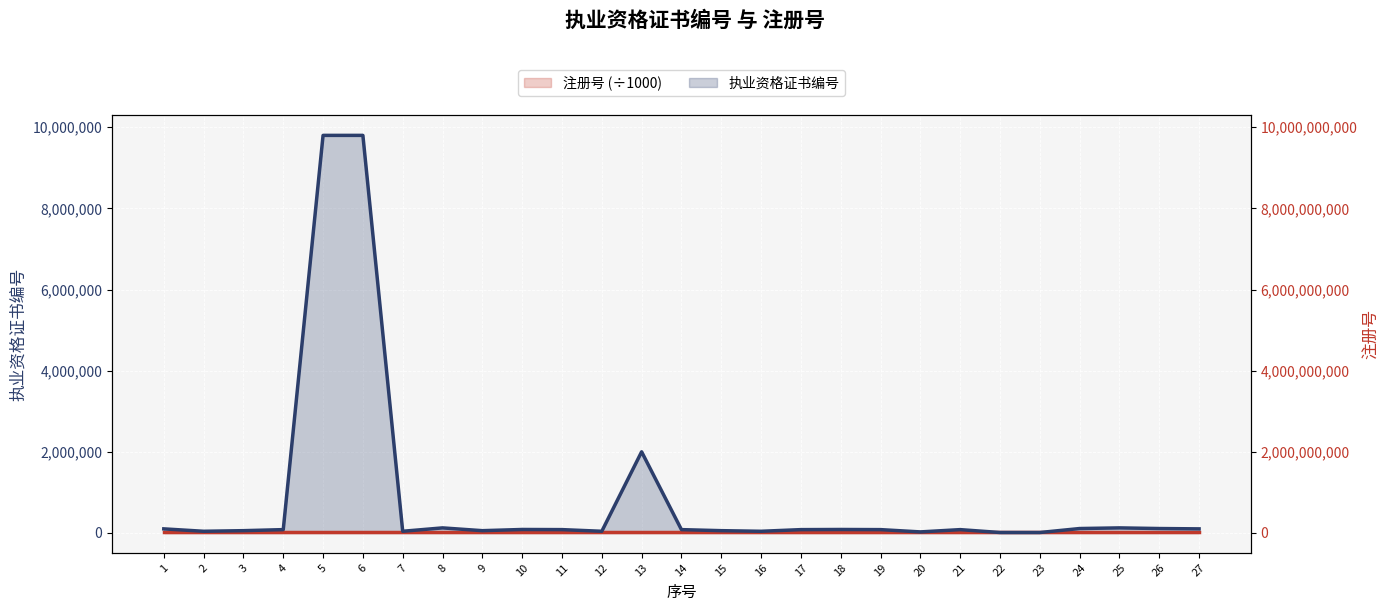

Reading right to left, transcribe all the data shown in this chart.

注册号 (÷1000): 22002.2	22002.9	22002.8	22002.8	22001.9	22002.8	22001.9	22001.9	22001.9	22001.9	22001.9	22001.9	22001.9	22001.9	22001.9	22001.9	22001.9	22001.9	22000.7	22002.8	22001.7	22001.7	22001.7	22001.5	22000.9	22000.9	22002.8
执业资格证书编号: 100168.0	108452.0	124418.0	108451.0	10423.0	10524.0	81559.0	25251.0	81626.0	85107.0	81506.0	40817.0	55930.0	81558.0	2000155.0	40959.0	81823.0	85091.0	55905.0	124346.0	40939.0	9800049.0	9800046.0	81716.0	55919.0	40888.0	100185.0